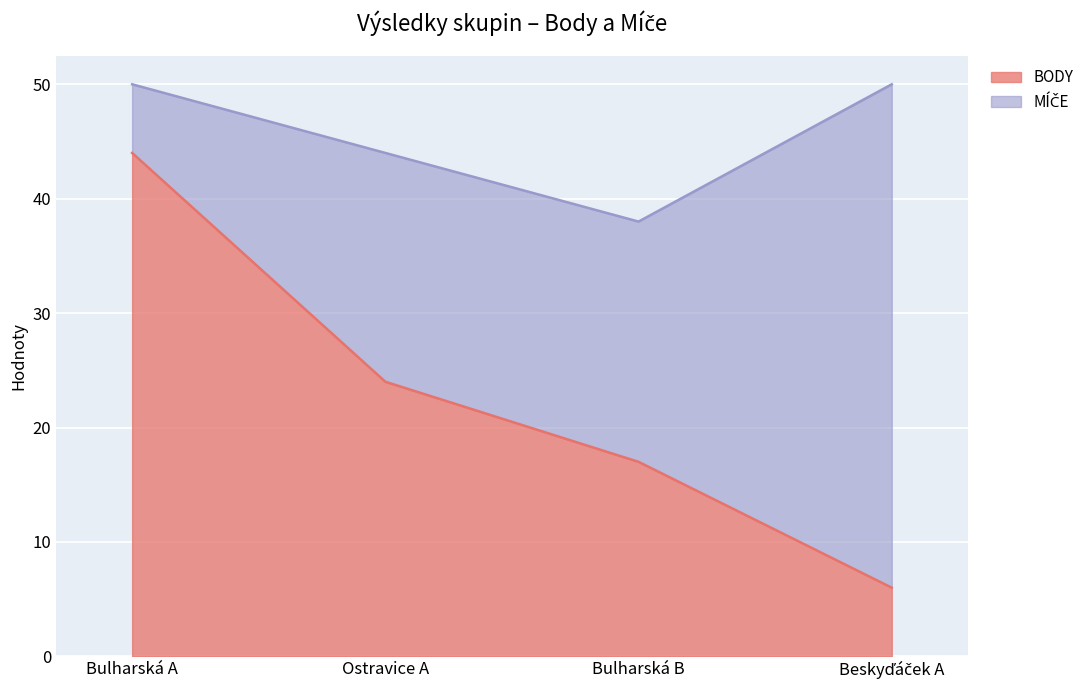

True or false: there are more than 2 points higher than both neighbors.

False